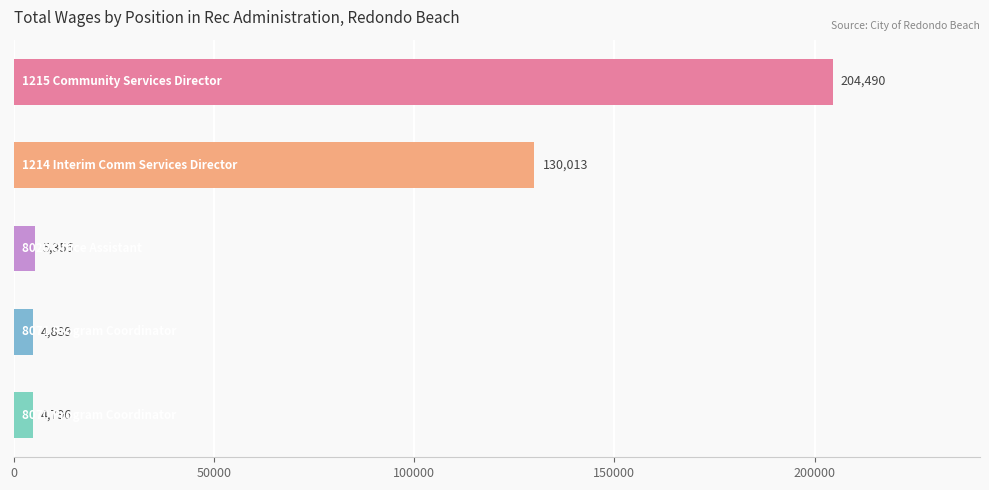

What is the difference between the second highest and minimum values?

125217